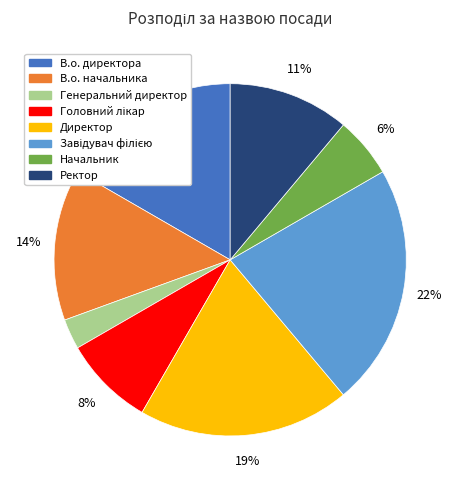

Which slice is the smallest?

Генеральний директор